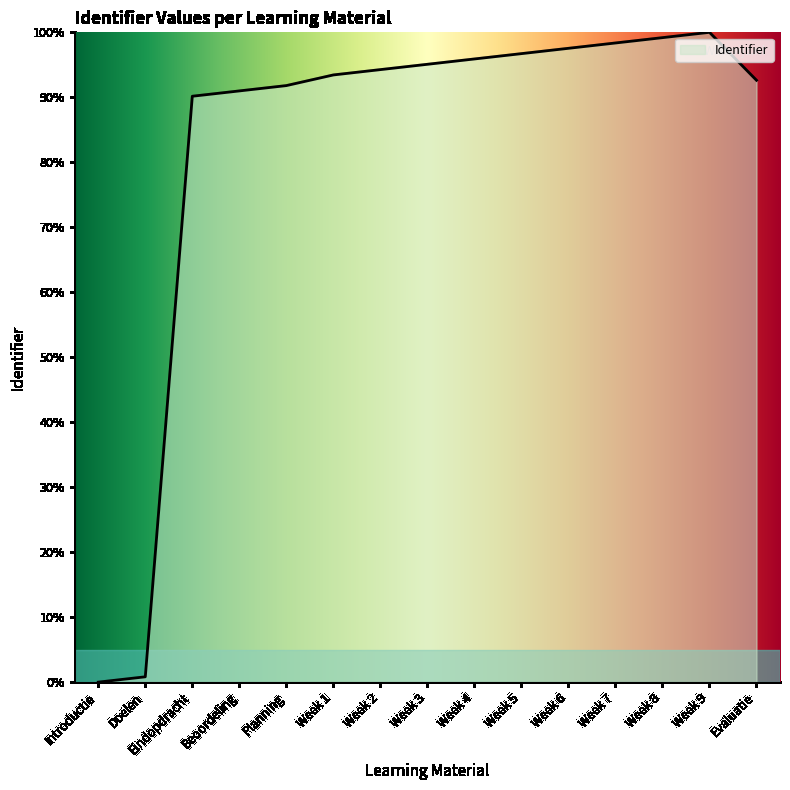

Is it true that the value at Week 4 is 95.9?

True